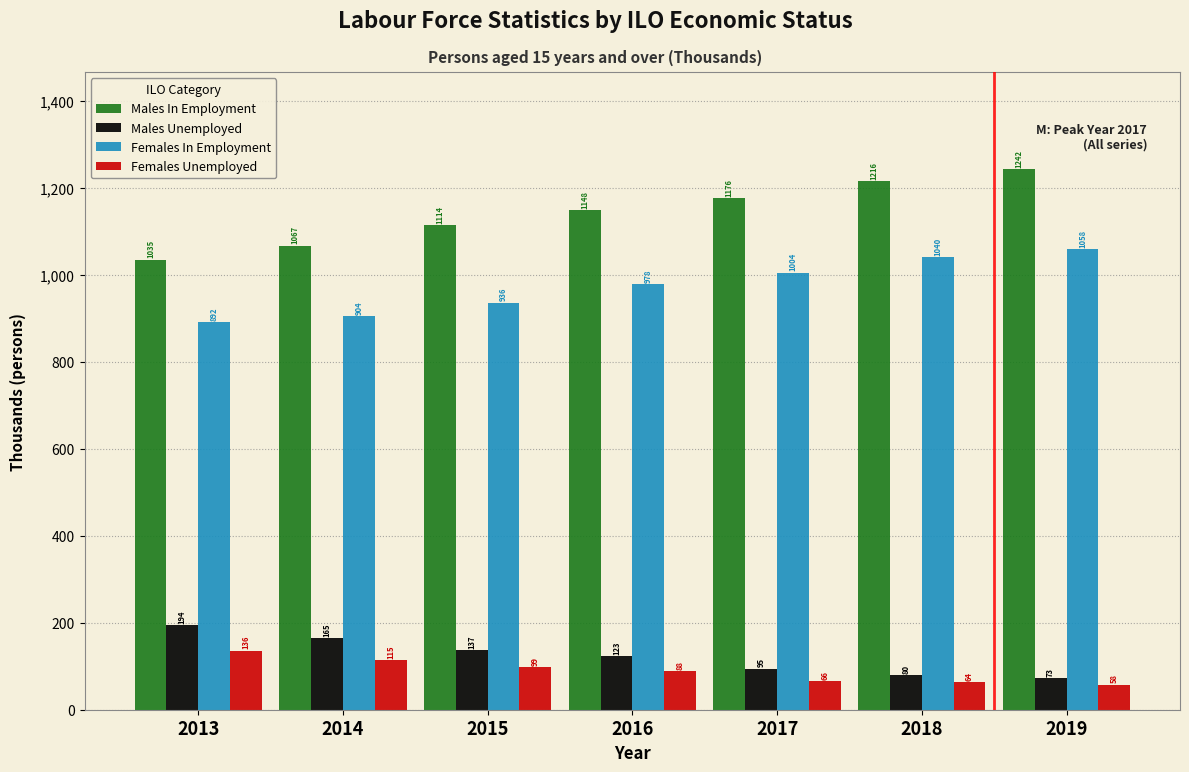

Is the value of Males In Employment at 2015 greater than the value of Females Unemployed at 2014?

Yes